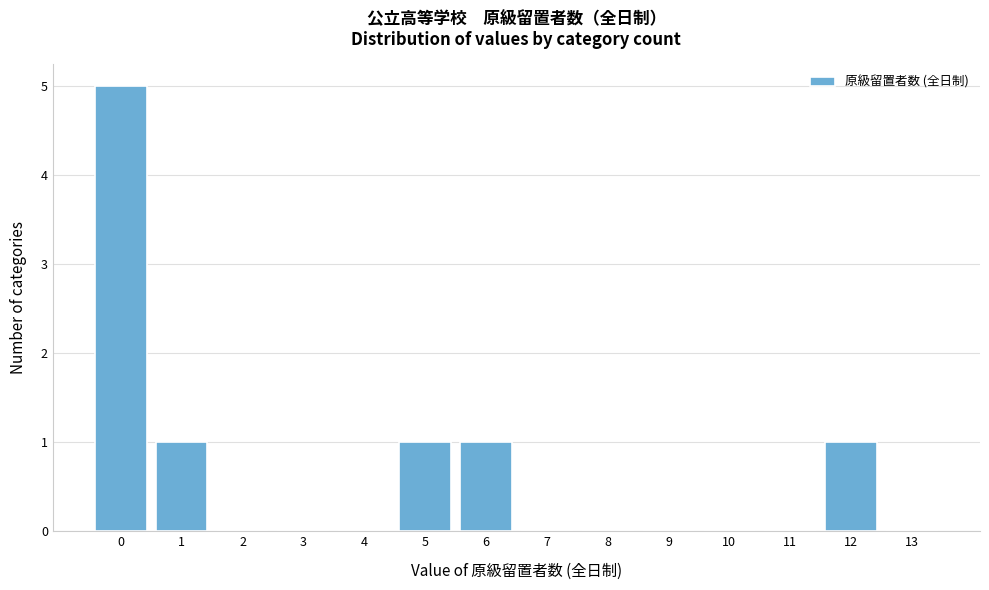

Which range on the x-axis has the tallest bar?

-0.5 to 0.5